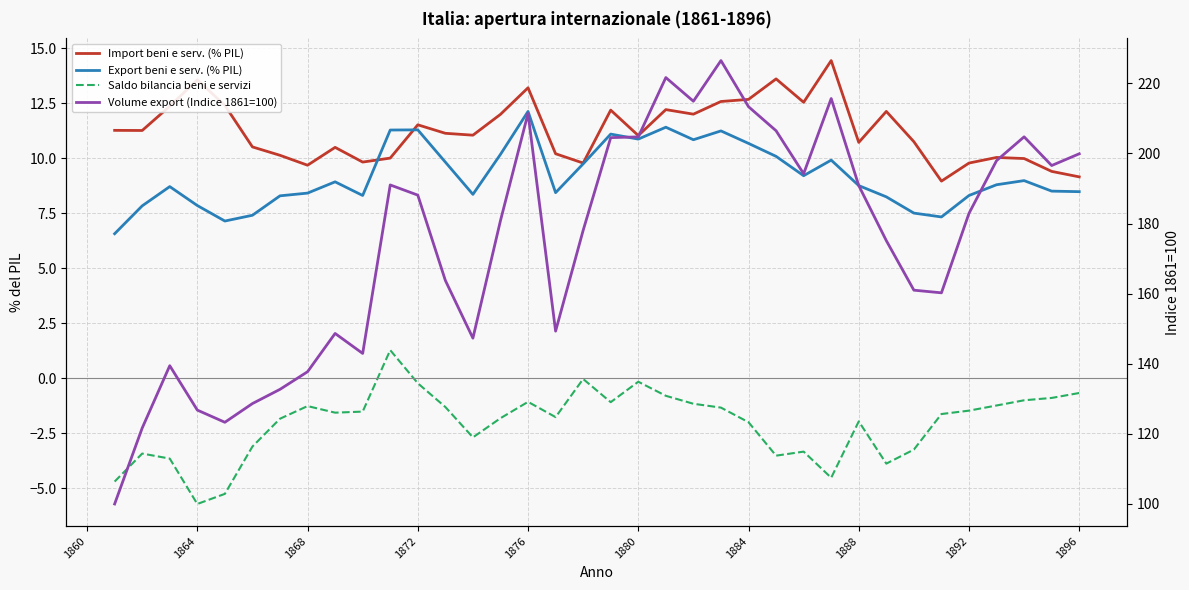

How many series are shown in this chart?

4